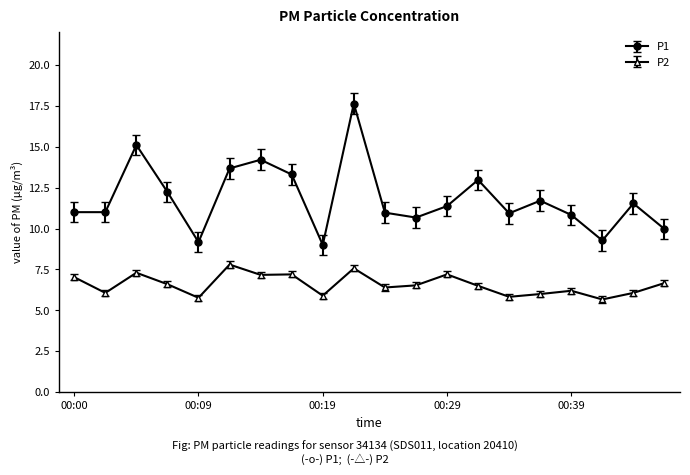

True or false: P1 and P2 intersect in this chart.

False